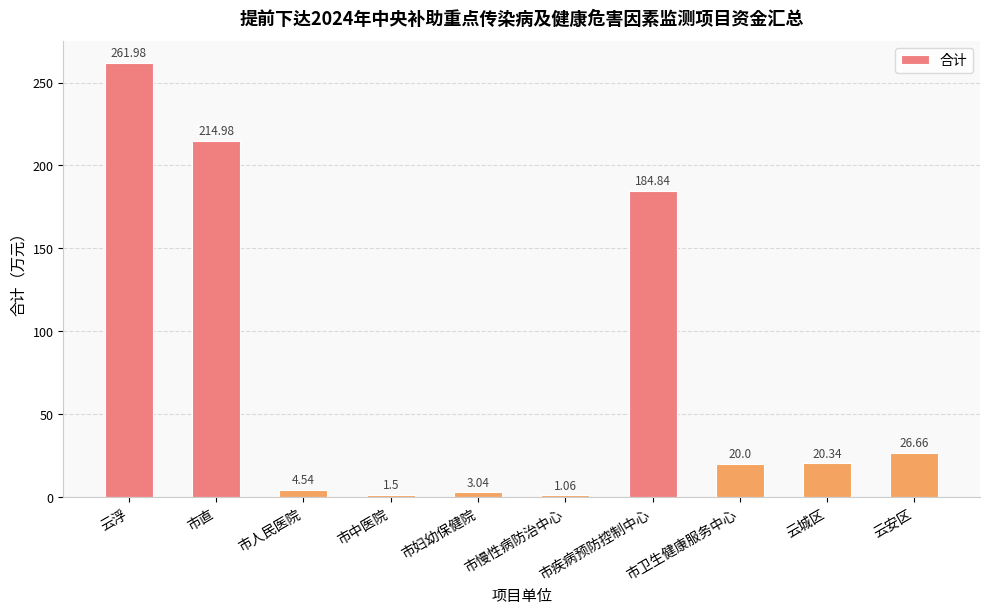

Rank the categories by value from highest to lowest.

云浮, 市直, 市疾病预防控制中心, 云安区, 云城区, 市卫生健康服务中心, 市人民医院, 市妇幼保健院, 市中医院, 市慢性病防治中心